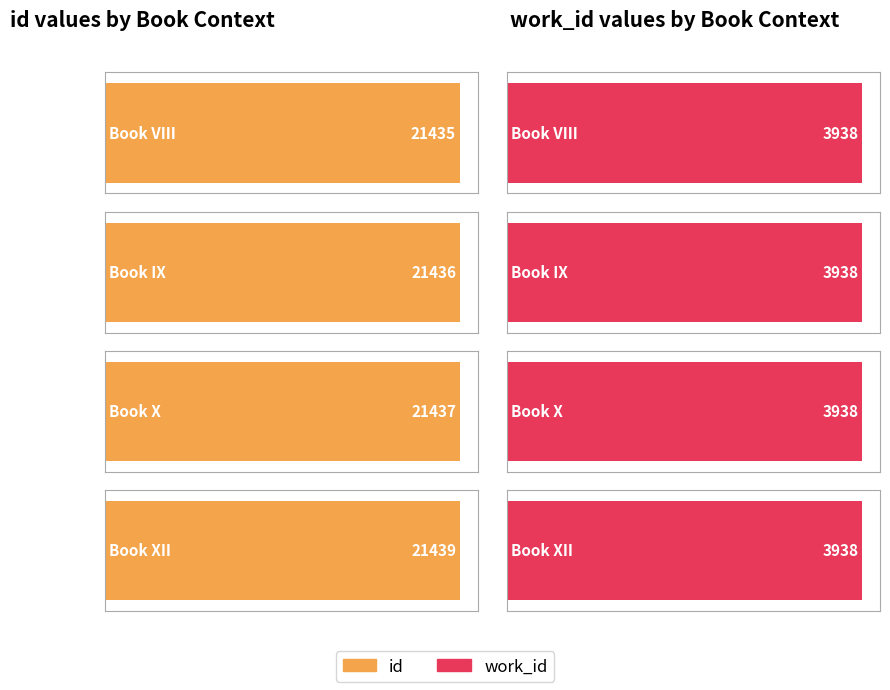

List the series in order of their overall mean, lowest first.

work_id, id